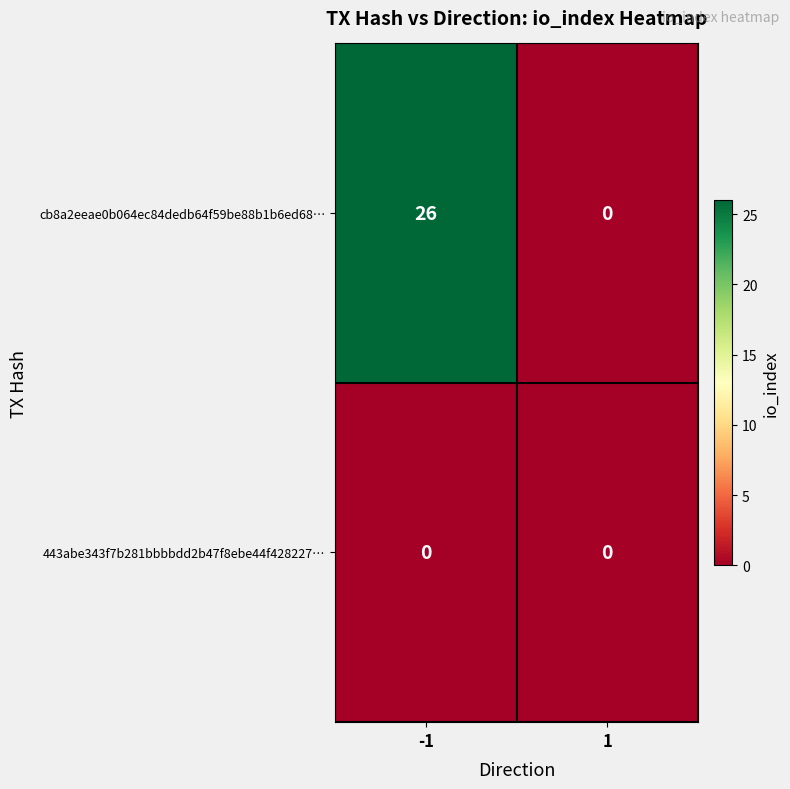

What is the greatest value displayed?

26